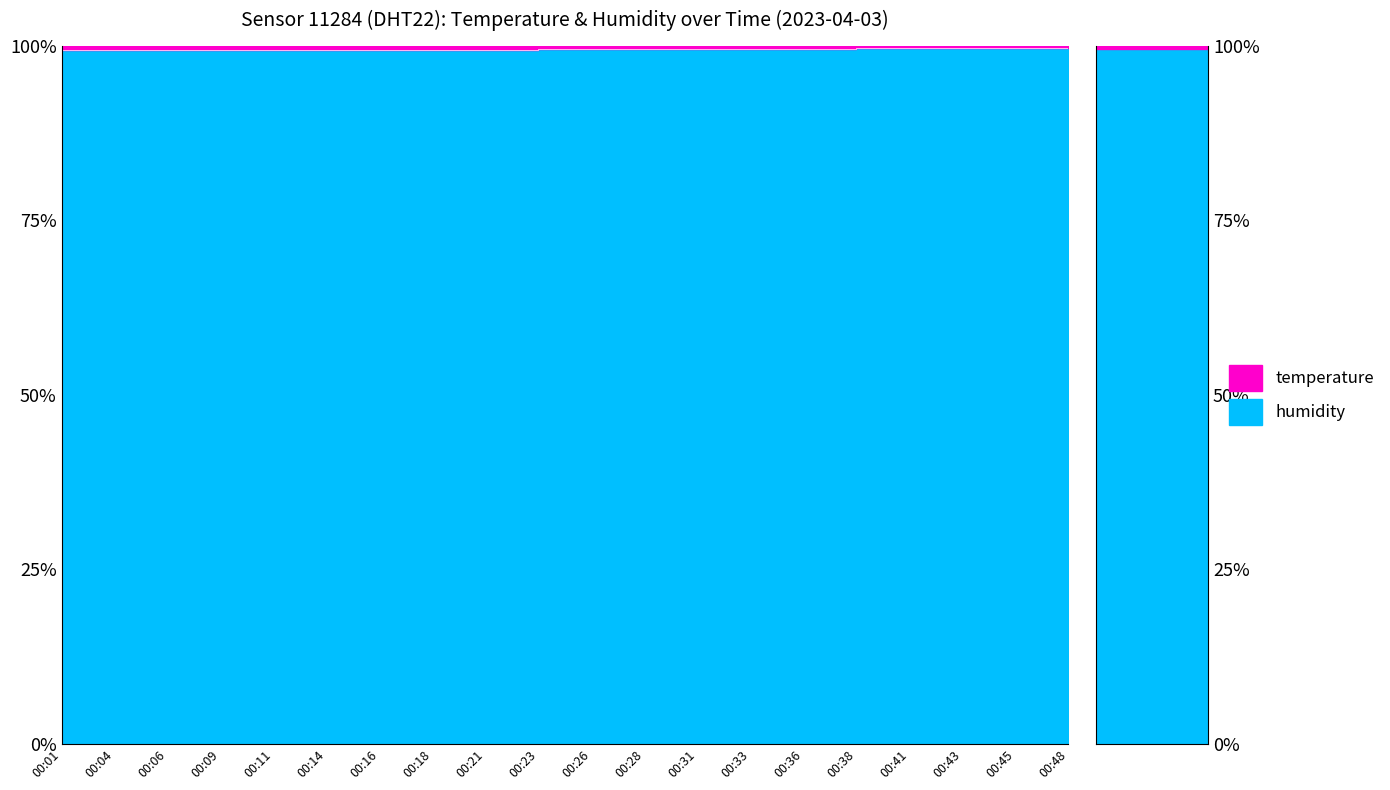

What is the maximum value shown in the chart?

99.7